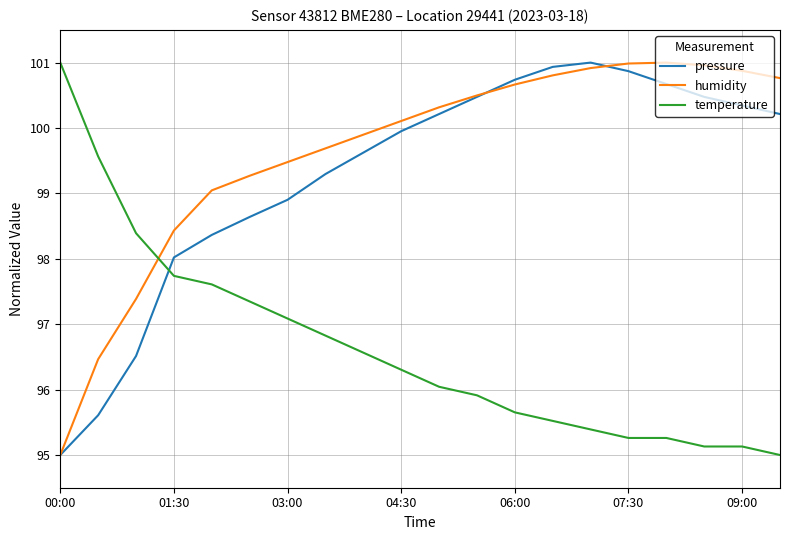

How many intersections are there between temperature and humidity?

1